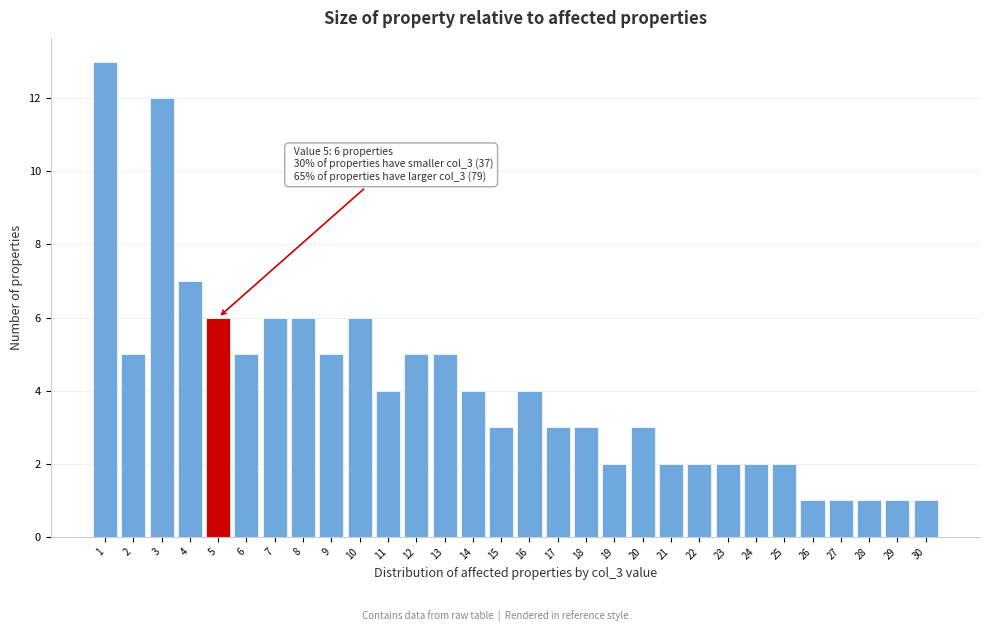

Reading left to right, transcribe all the data shown in this chart.

1=13	2=5	3=12	4=7	5=6	6=5	7=6	8=6	9=5	10=6	11=4	12=5	13=5	14=4	15=3	16=4	17=3	18=3	19=2	20=3	21=2	22=2	23=2	24=2	25=2	26=1	27=1	28=1	29=1	30=1